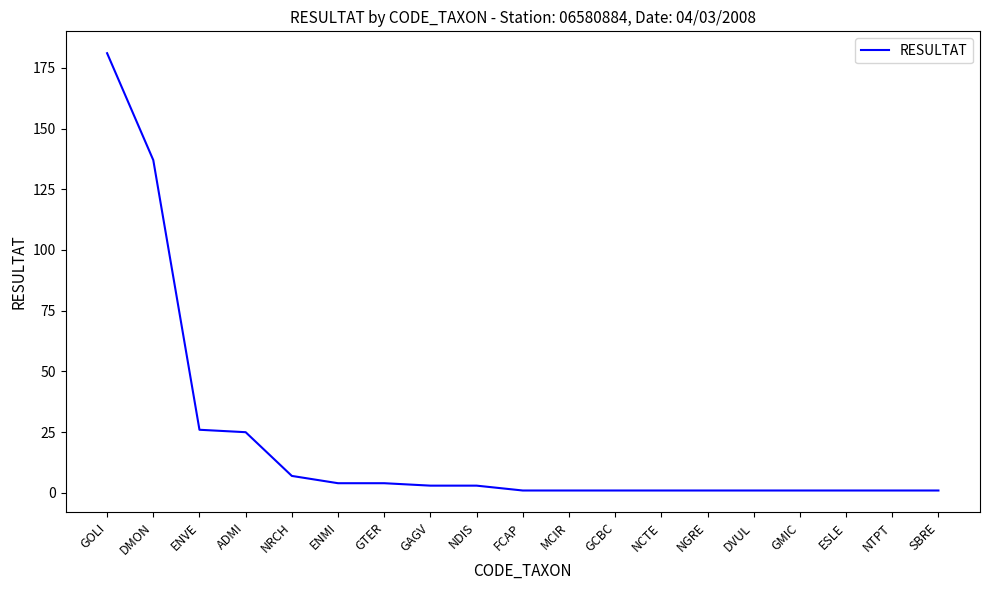

What position from the left is ADMI?

4